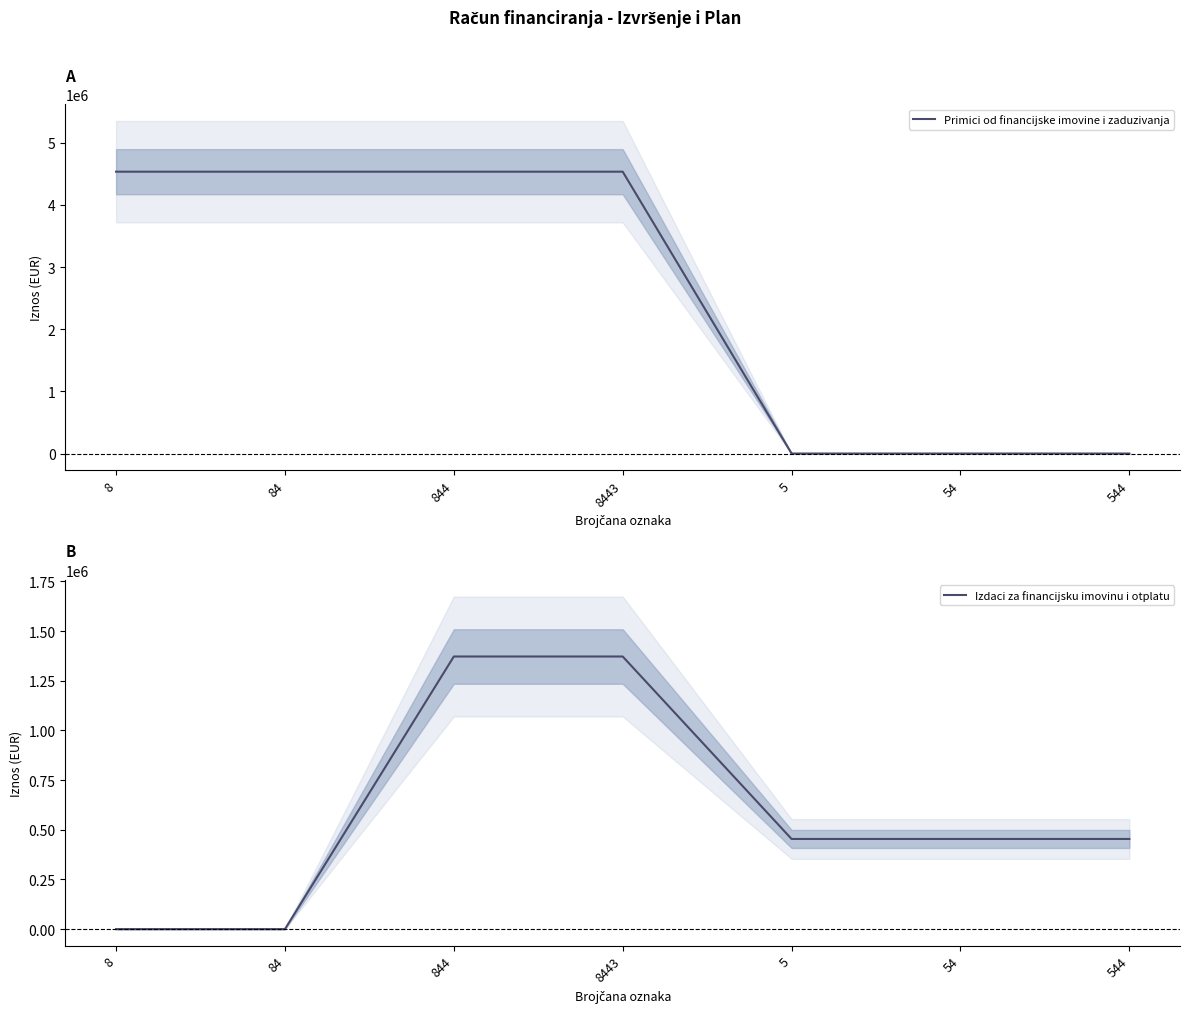

True or false: Primici od financijske imovine i zaduzivanja and Izdaci za financijsku imovinu i otplatu intersect in this chart.

True